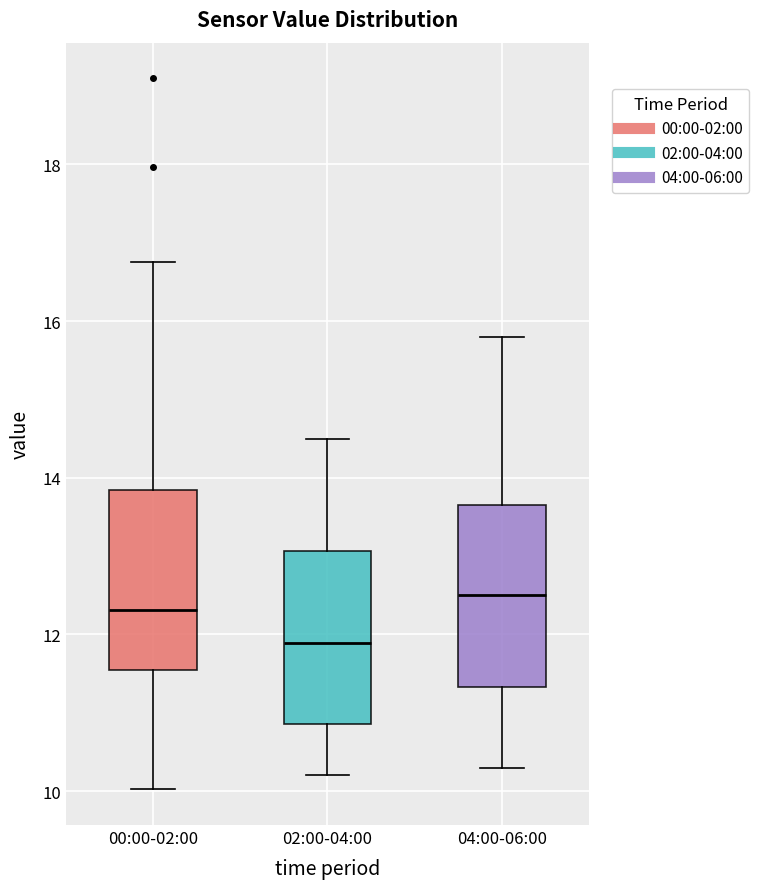

Reading left to right, transcribe this box plot: for each box, give where its median line is, the range the box spans, and where its two whiskers end, as read against the y-axis. The values are not printed on the chart, so give them approximately, as read against the axis.

00:00-02:00: median 12.4, box 11.6 to 13.8, whiskers 10.0 to 16.8
02:00-04:00: median 11.8, box 10.8 to 13.0, whiskers 10.2 to 14.6
04:00-06:00: median 12.6, box 11.4 to 13.6, whiskers 10.4 to 15.8